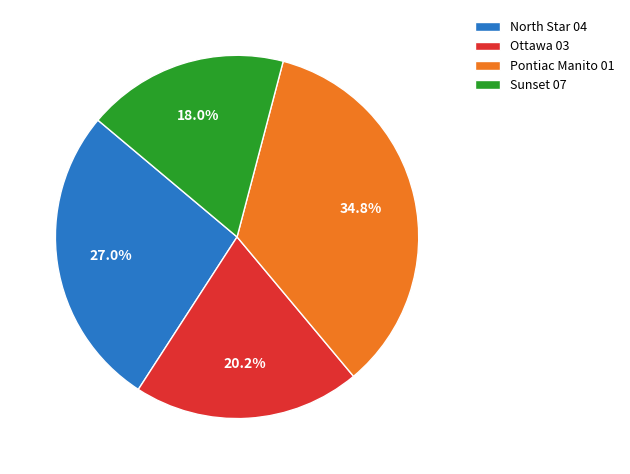

Between Pontiac Manito 01 and Ottawa 03, which is larger?

Pontiac Manito 01